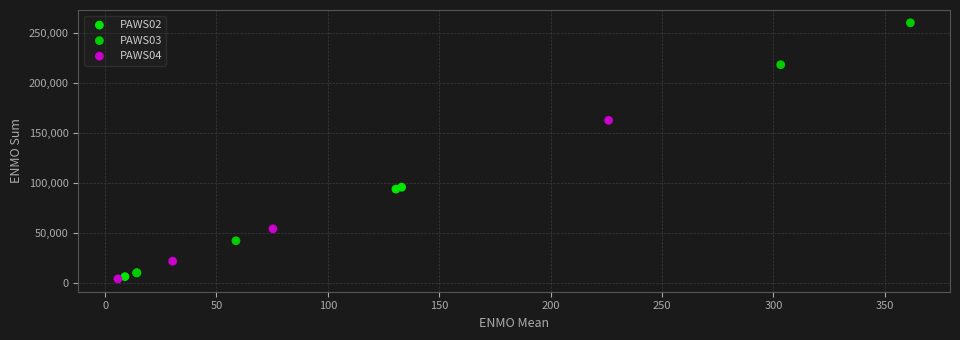

Which series contains the highest Y value?

PAWS03